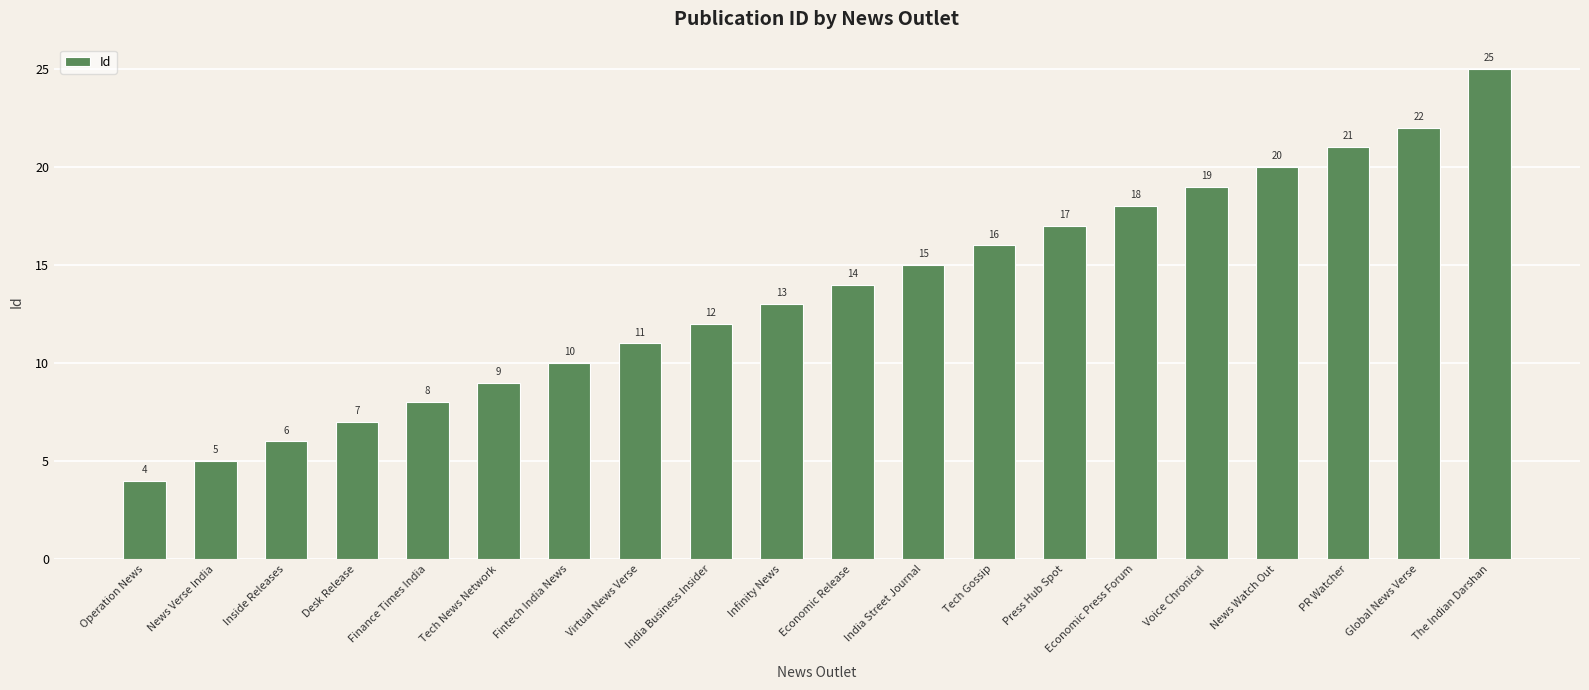

Reading right to left, list all the values displayed in this chart.

25	22	21	20	19	18	17	16	15	14	13	12	11	10	9	8	7	6	5	4